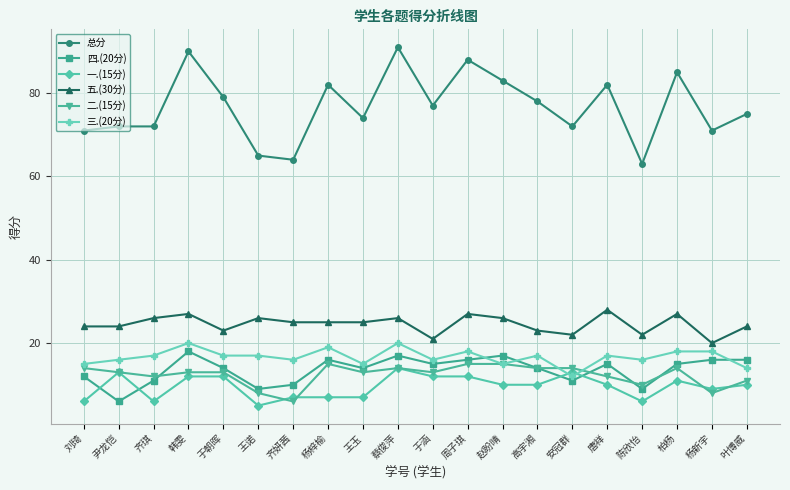

Which series changed the most between 于涵 and 陈欣怡?

总分